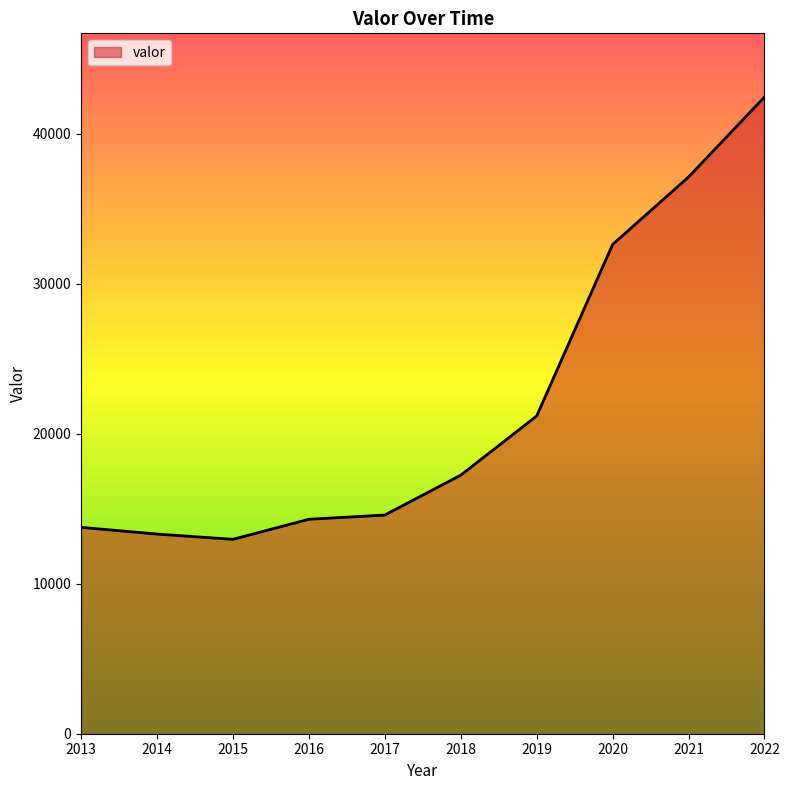

How many lines are shown in the chart?

1